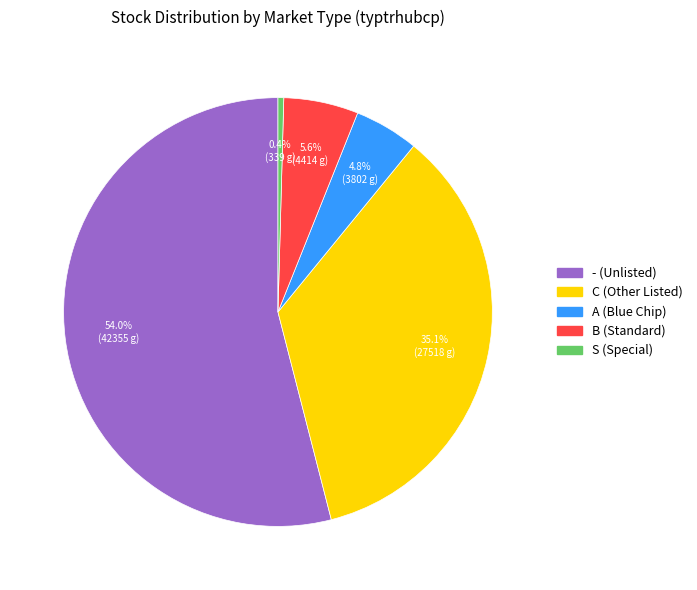

Is there a majority slice in this chart?

Yes